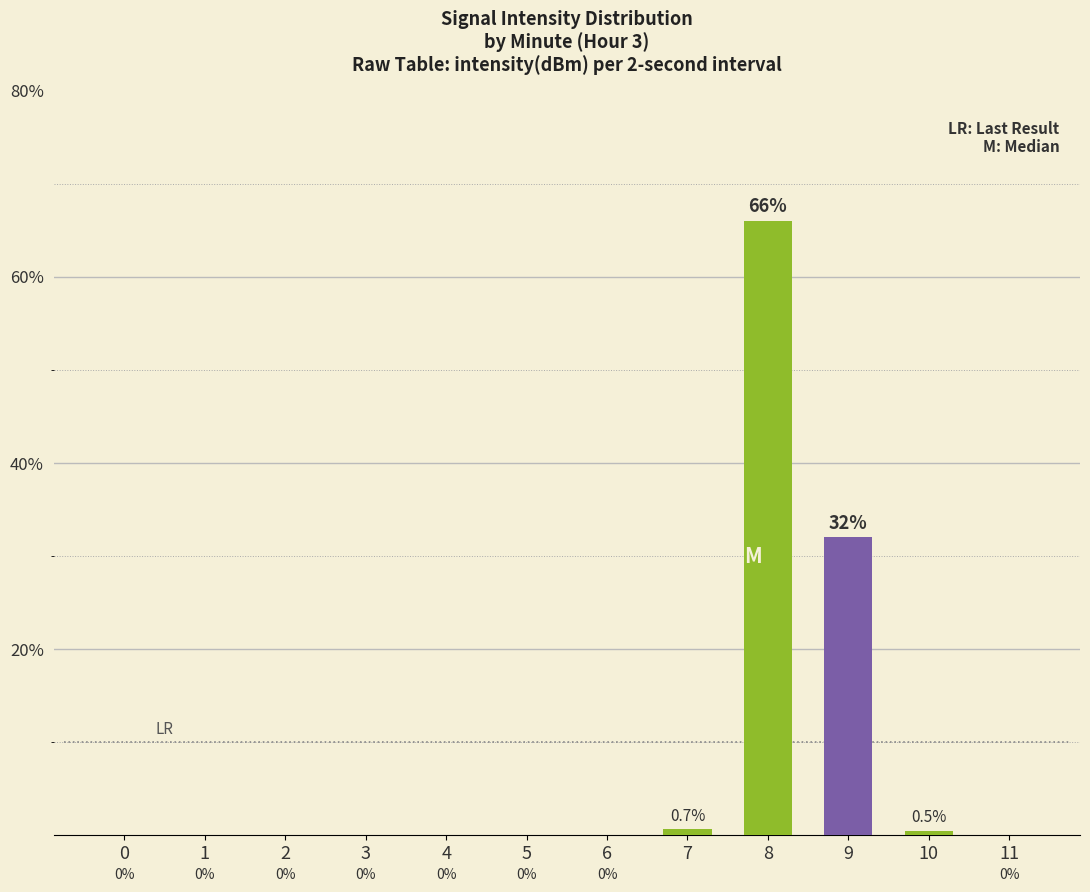

What is the sum of all values?

99.2